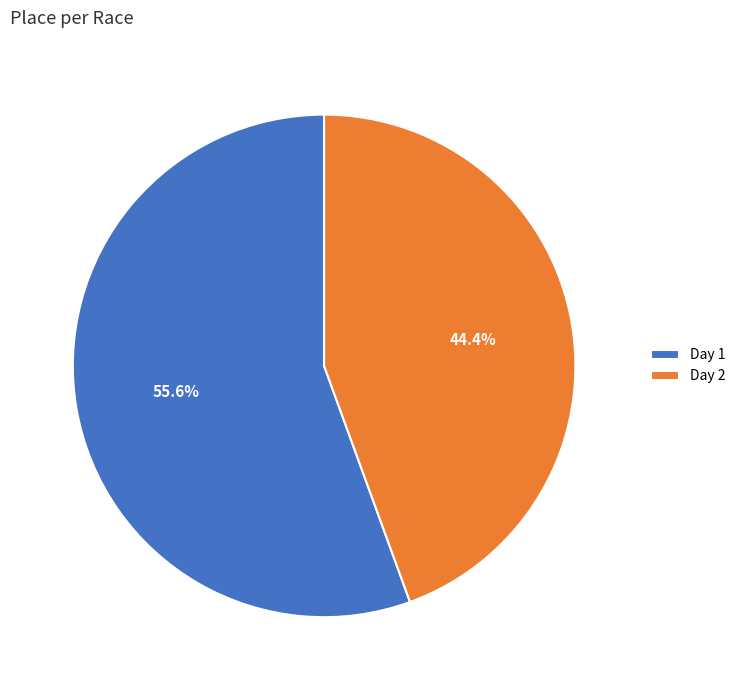

Is the sum of Day 2 and Day 1 greater than half?

Yes